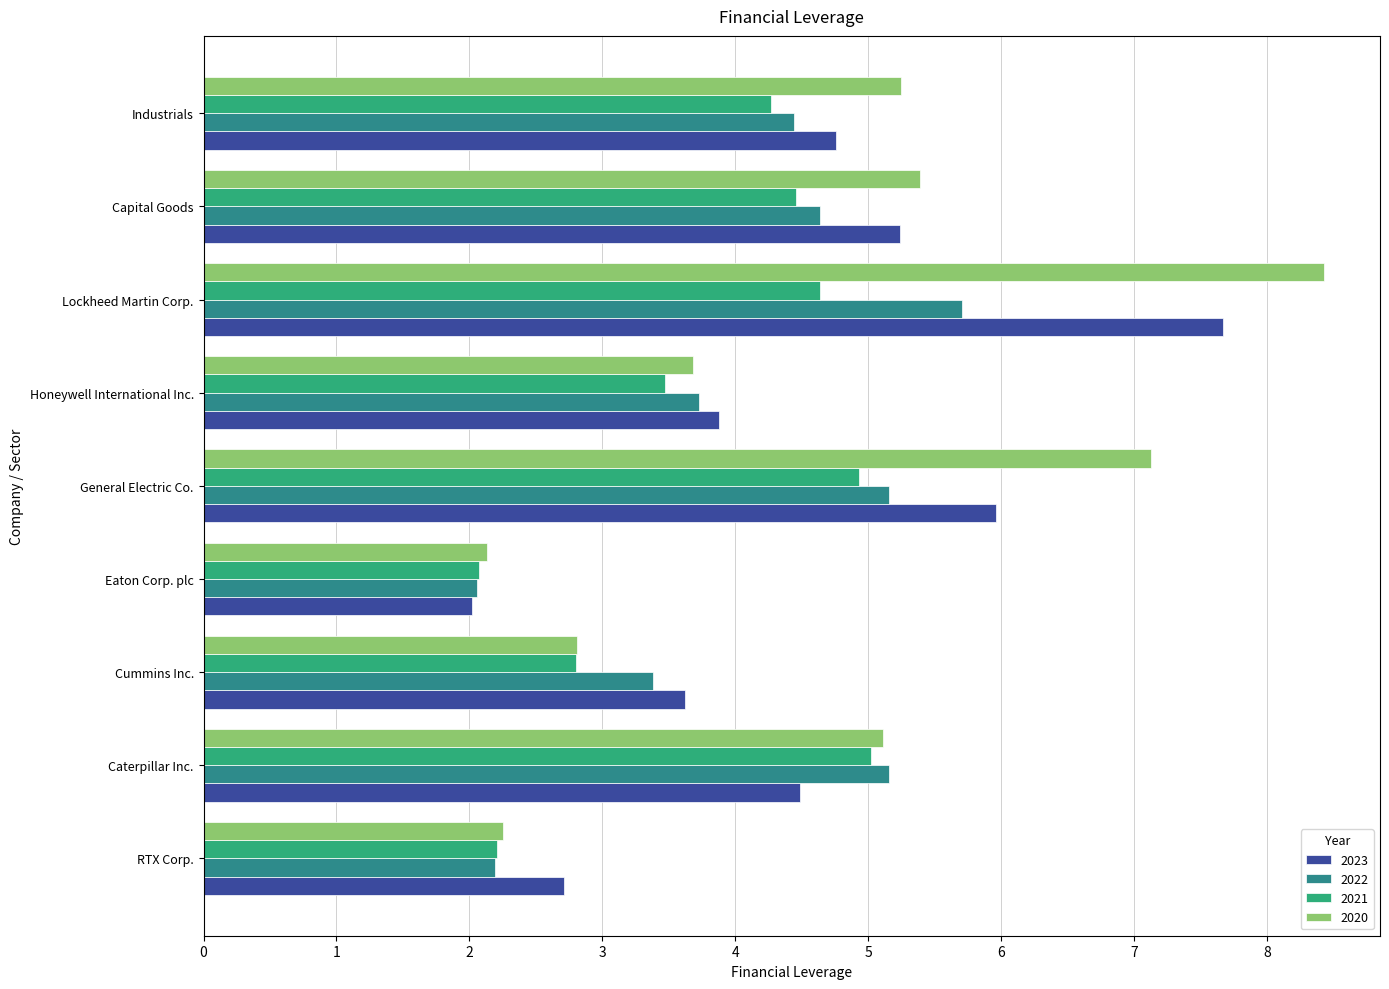

Count the number of categories in the chart.

9